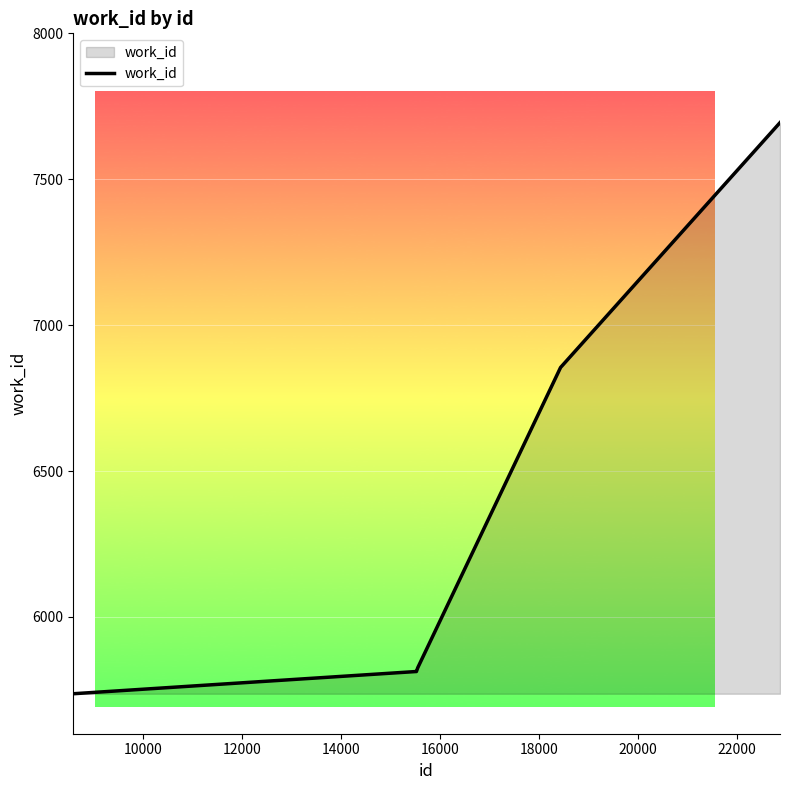

What is the difference between the second highest and minimum values?

1118